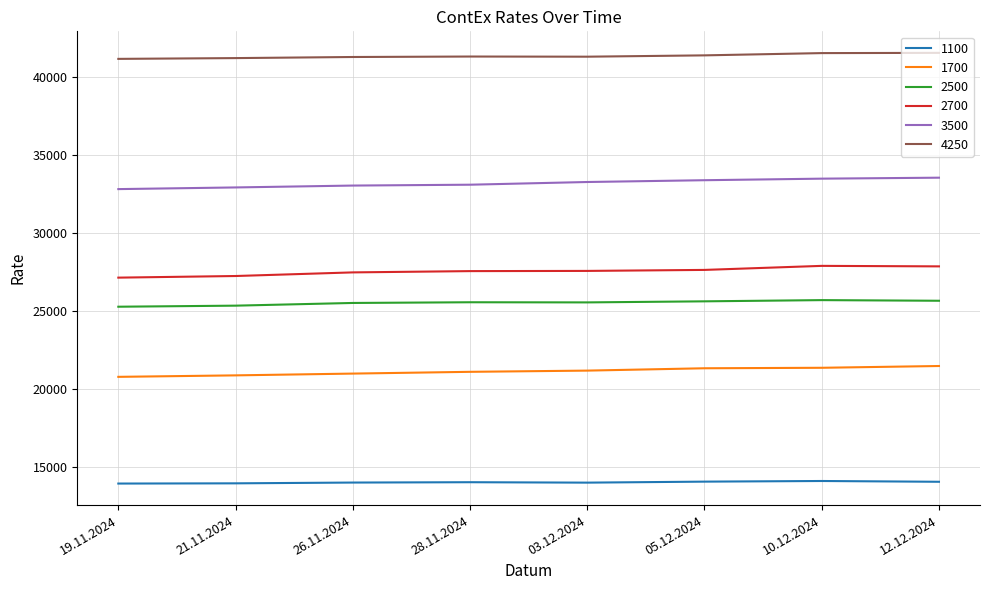

True or false: 1100 and 4250 intersect in this chart.

False